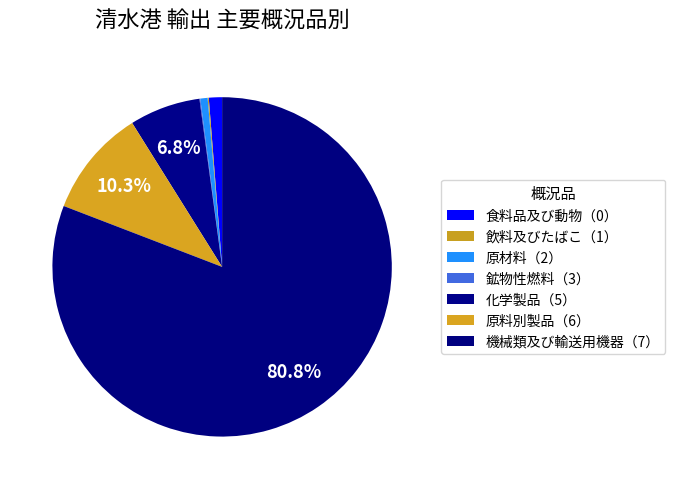

Is it true that 飲料及びたばこ（1） is 1% of the pie?

False